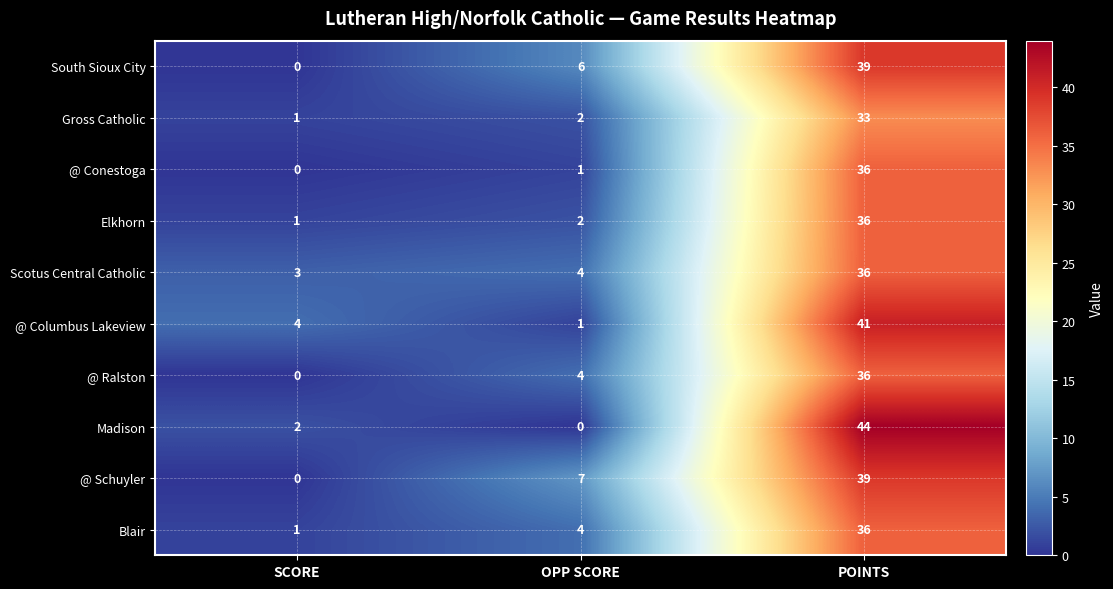

Is it true that Elkhorn equals 36 at POINTS?

True